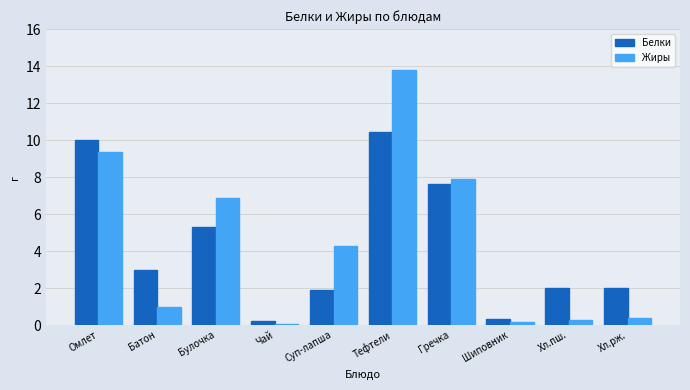

What is the difference between the second highest and minimum values in the Жиры series?

9.3